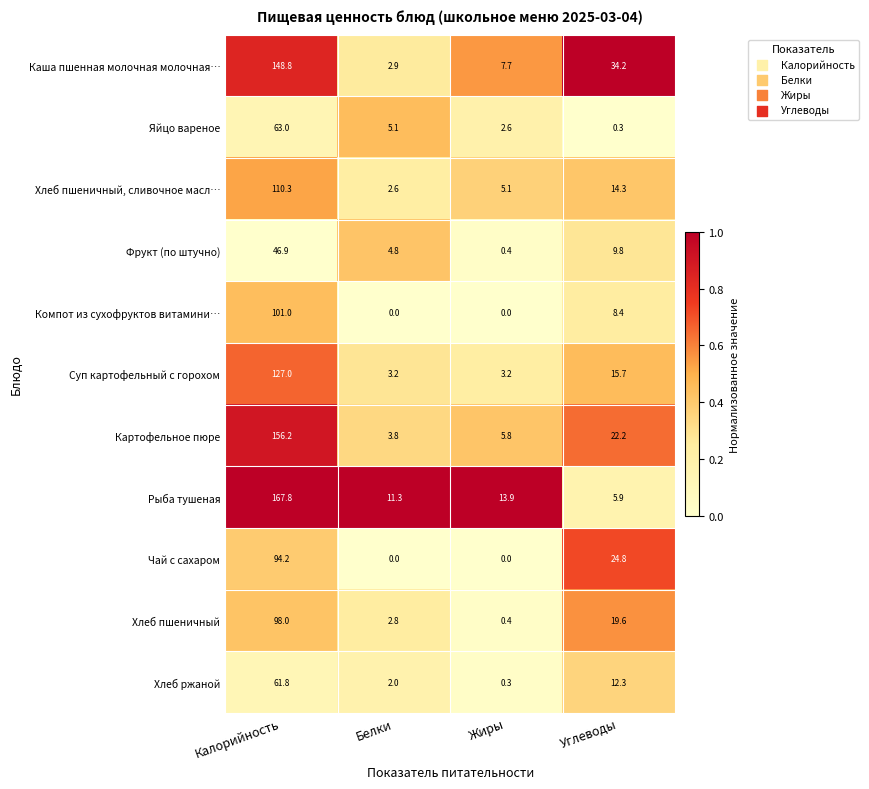

How many data points does each series have?

4